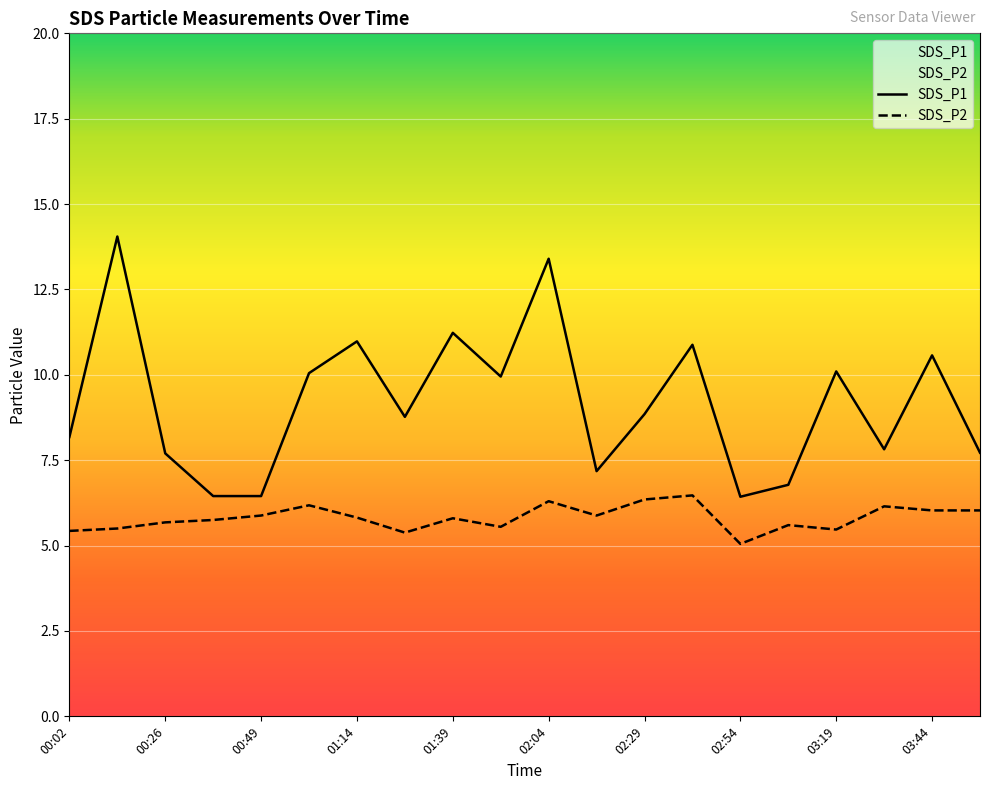

At which label is SDS_P1 closest to 10?

01:02